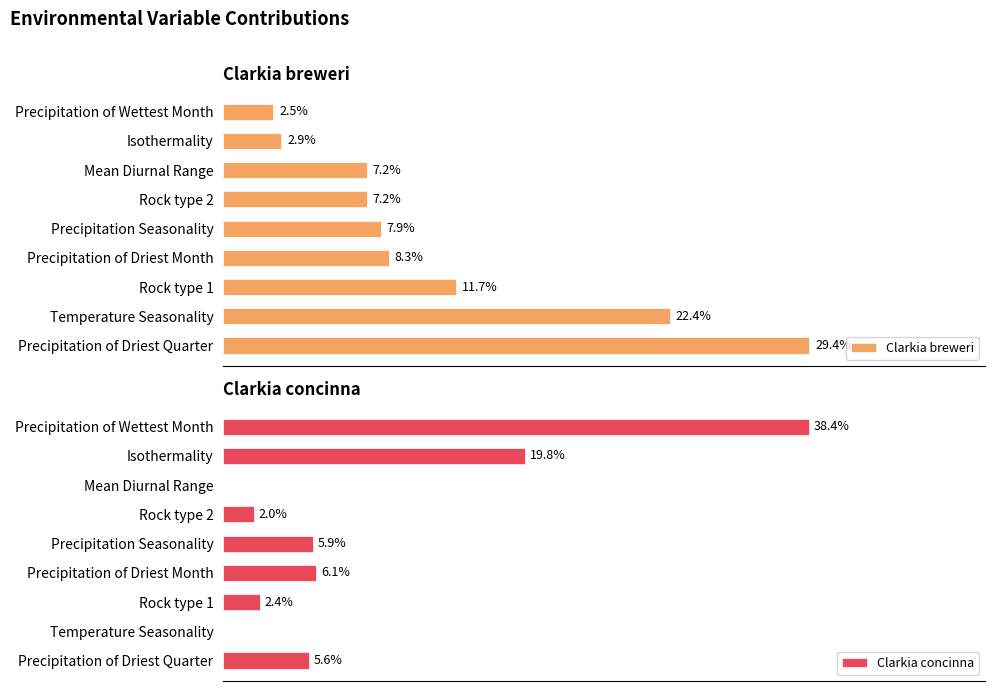

What is the value of the Clarkia breweri bar at the 2nd from the left?

2.9